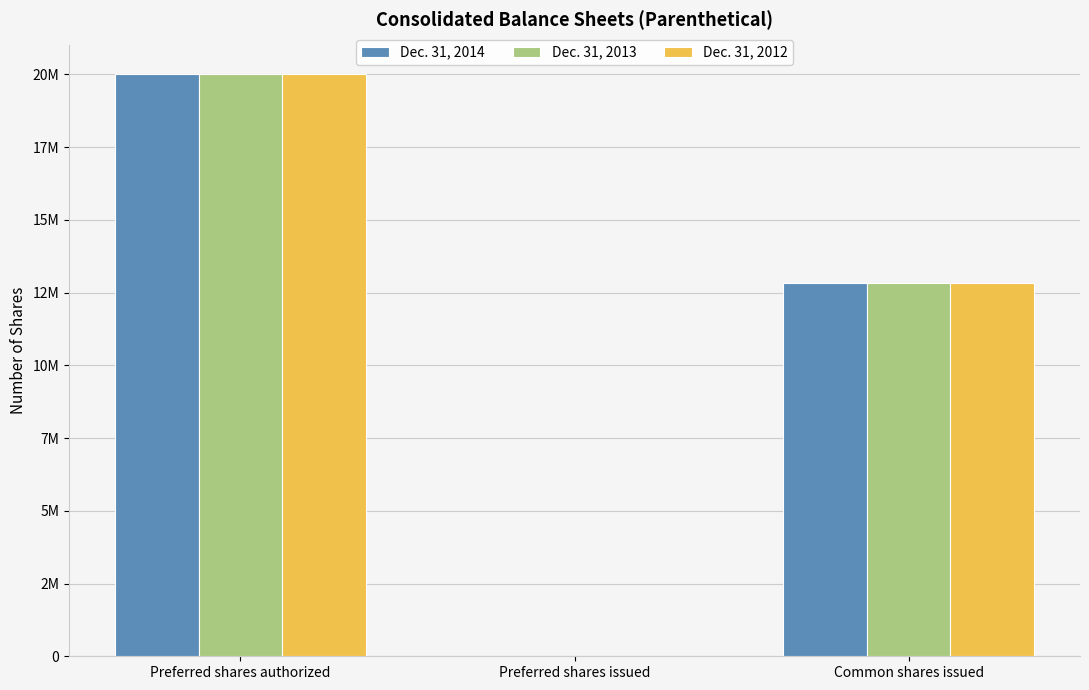

Which series changed the most between Preferred shares issued and Common shares issued?

Dec. 31, 2014